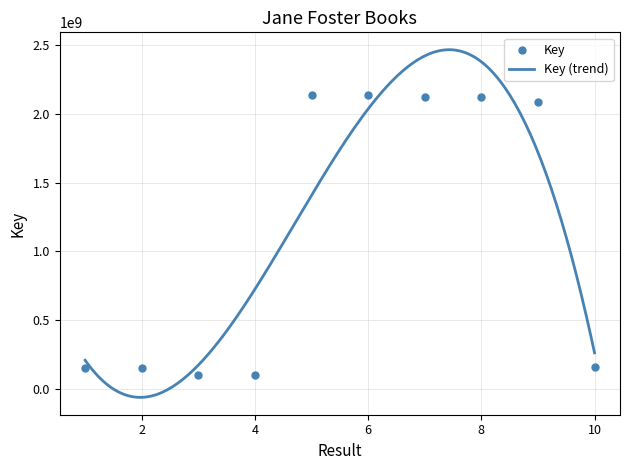

Which has a higher value, 2 or 10?

10